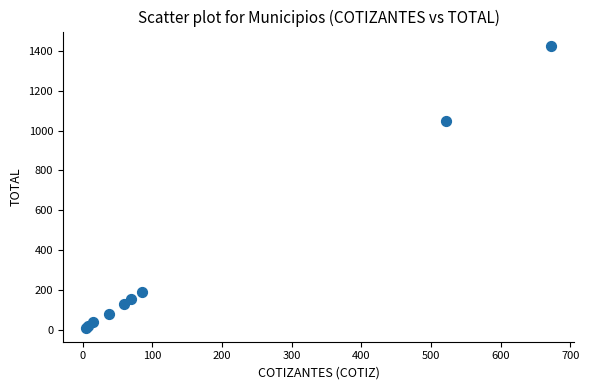

What Y value in the scatter plot is closest to 719?

1046